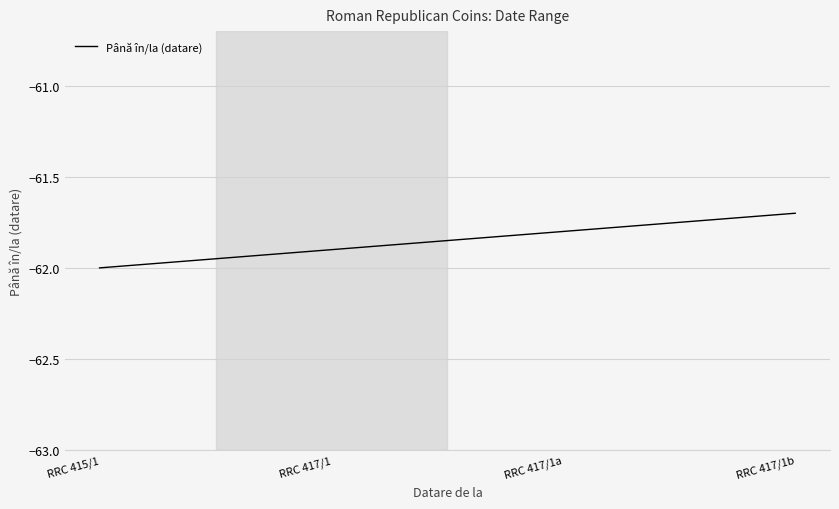

What is the maximum value shown in the chart?

-61.7